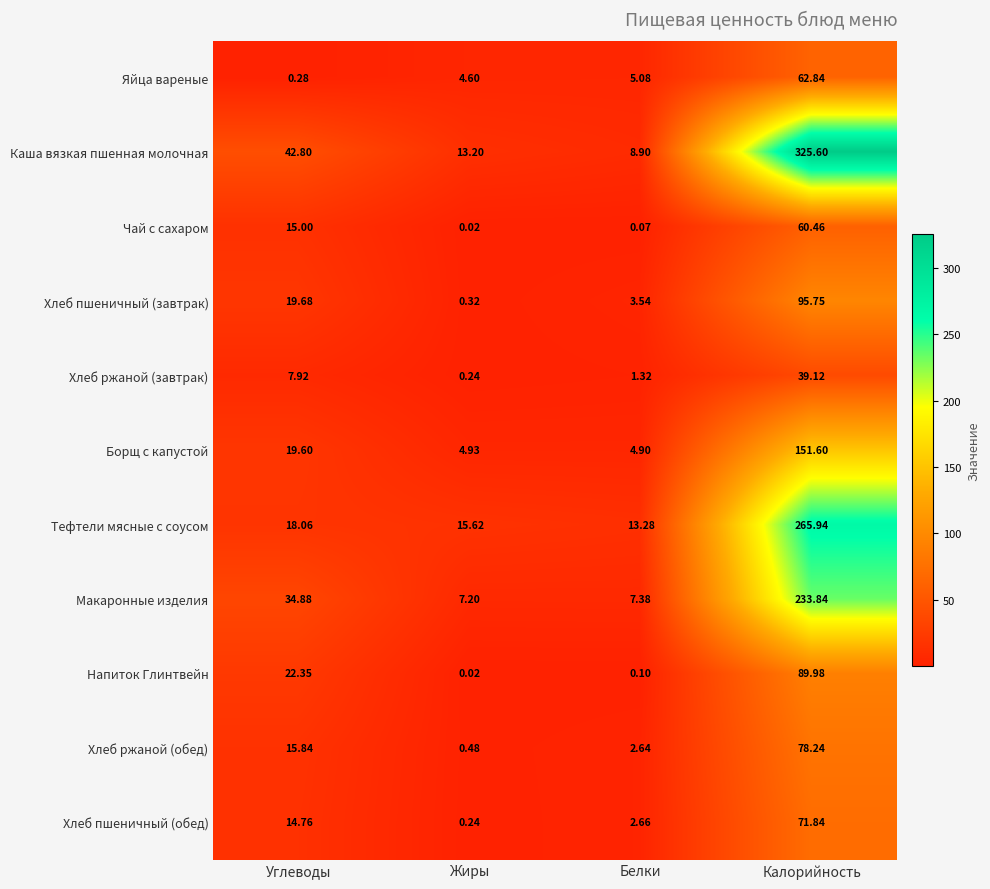

Rank the categories by Хлеб пшеничный (обед) value from highest to lowest.

Калорийность, Углеводы, Белки, Жиры